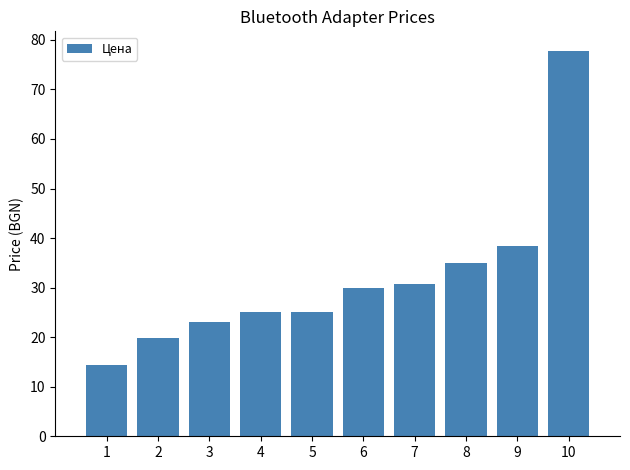

What is the value of the 2nd bar from the left?

19.8